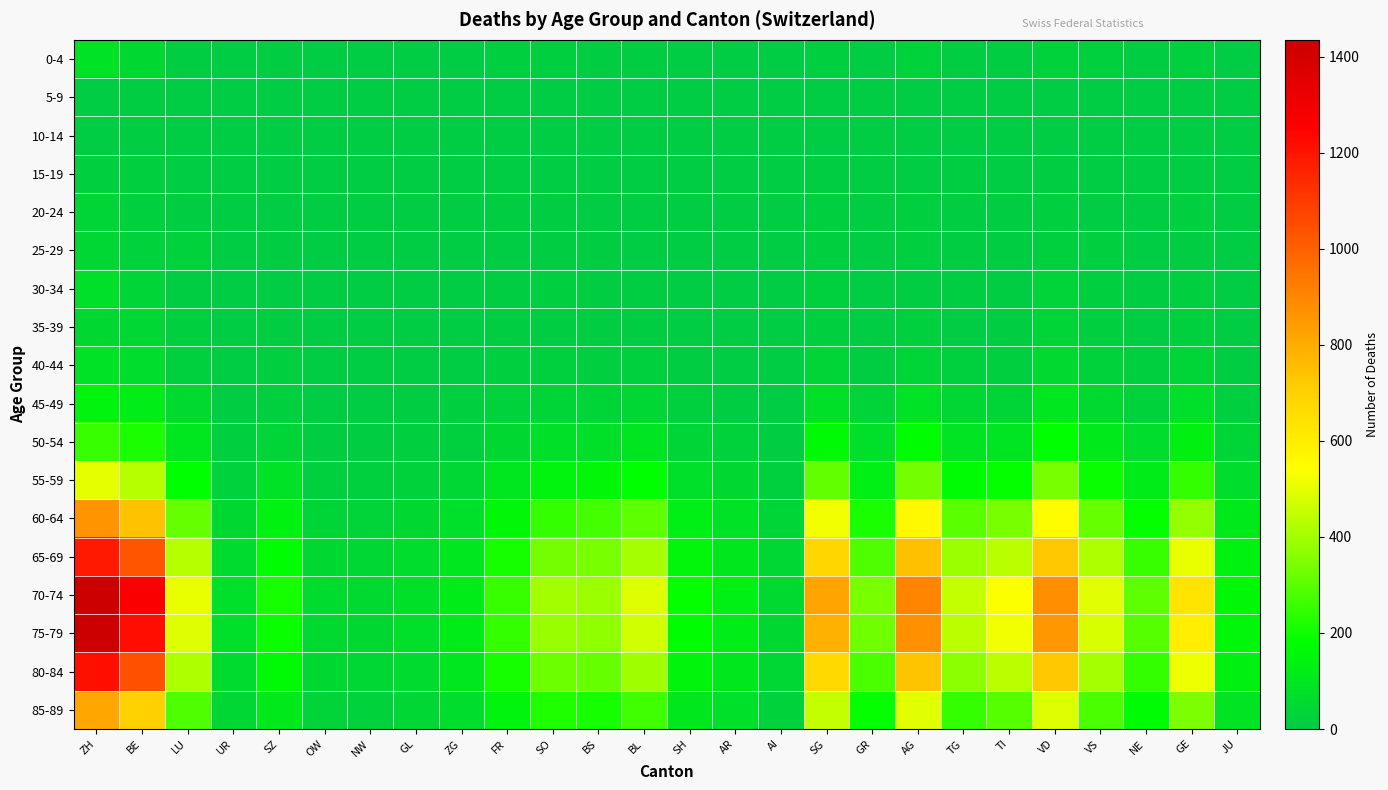

Which series has the widest spread of values?

70-74